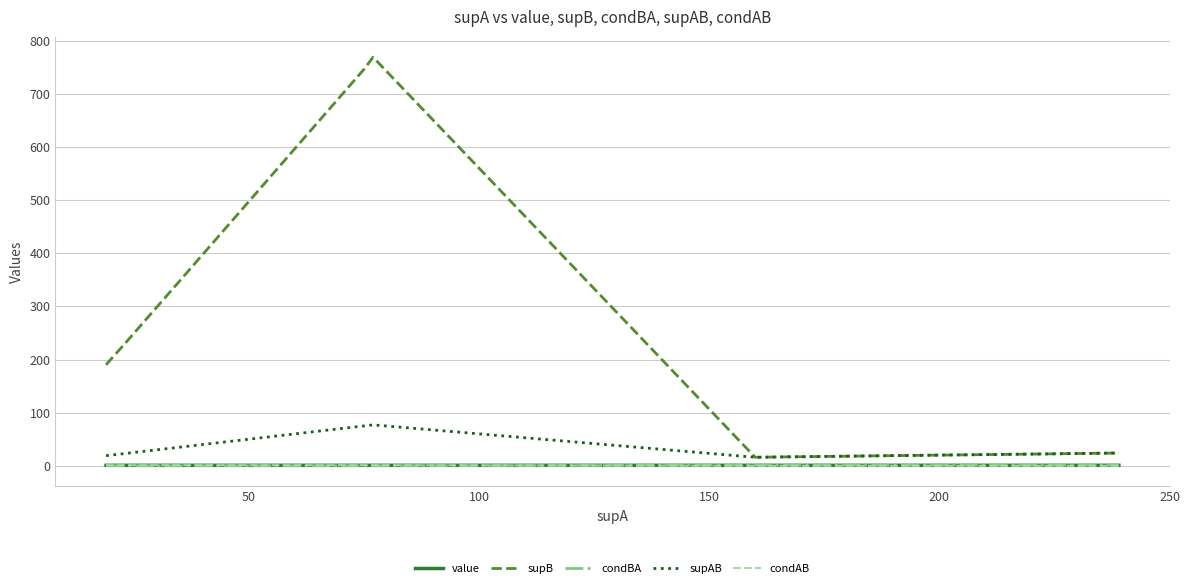

The condAB series shows 0.0 at 10. True or false?

False